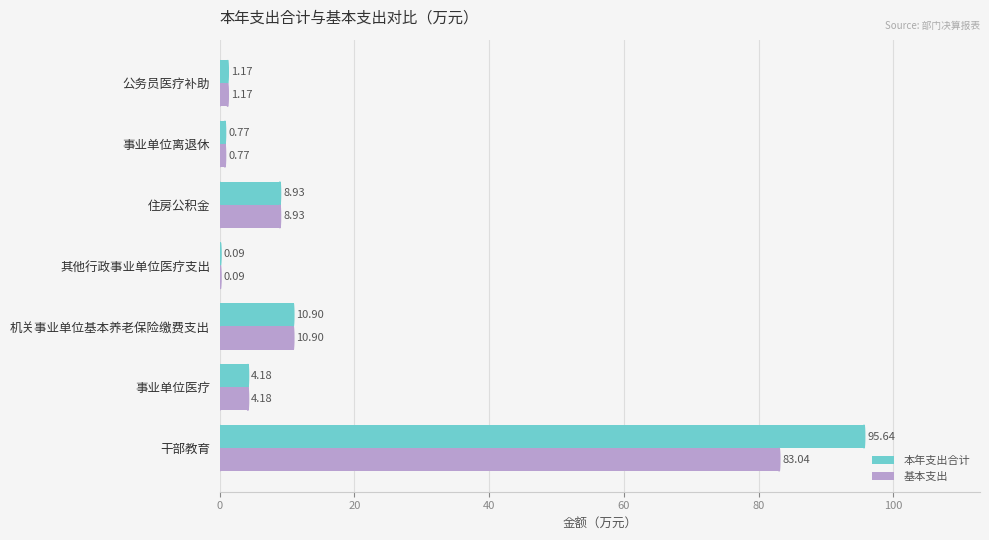

What is the sum of all 基本支出 values?

109.1